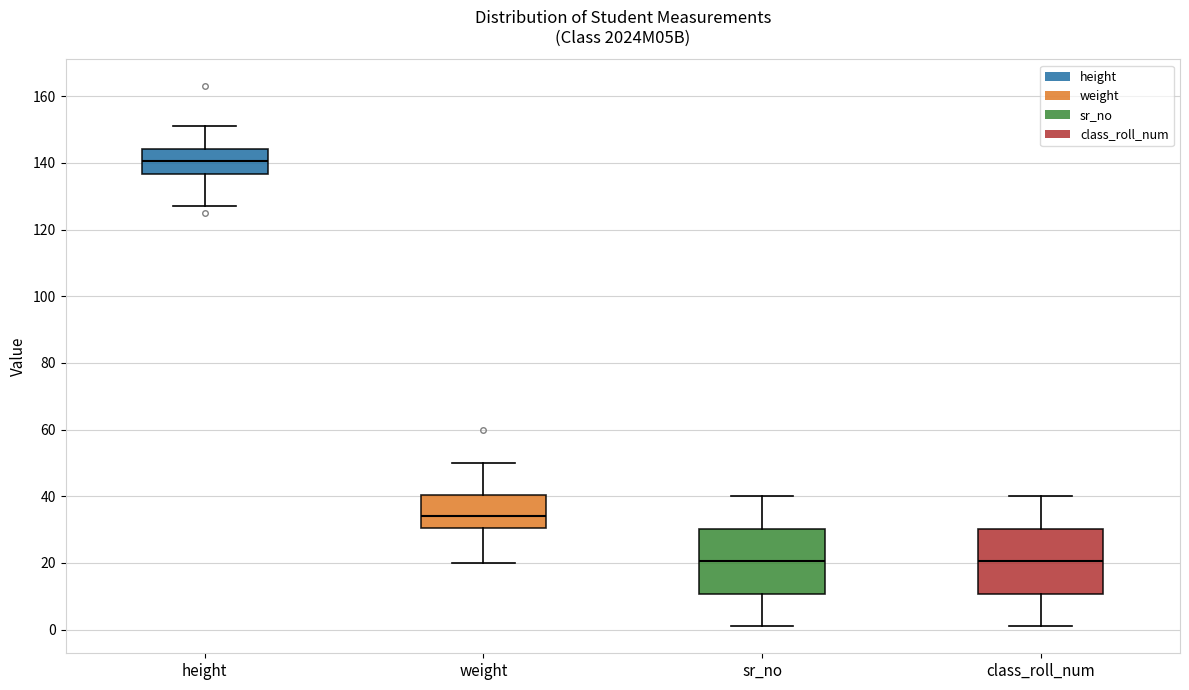

Reading left to right, transcribe this box plot: for each box, give where its median line is, the range the box spans, and where its two whiskers end, as read against the y-axis. The values are not printed on the chart, so give them approximately, as read against the axis.

height: median 140, box 136 to 144, whiskers 128 to 152
weight: median 34, box 30 to 40, whiskers 20 to 50
sr_no: median 20, box 10 to 30, whiskers 2 to 40
class_roll_num: median 20, box 10 to 30, whiskers 2 to 40